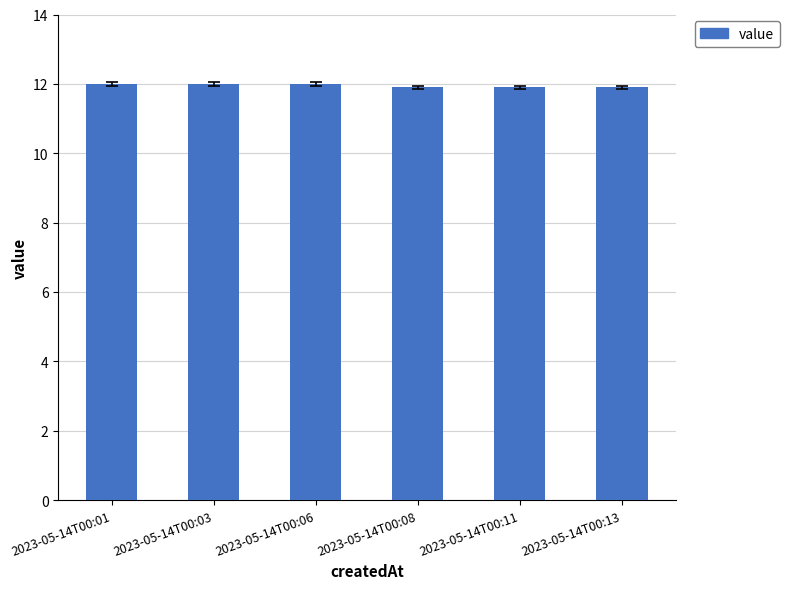

What is the maximum value shown in the chart?

12.0